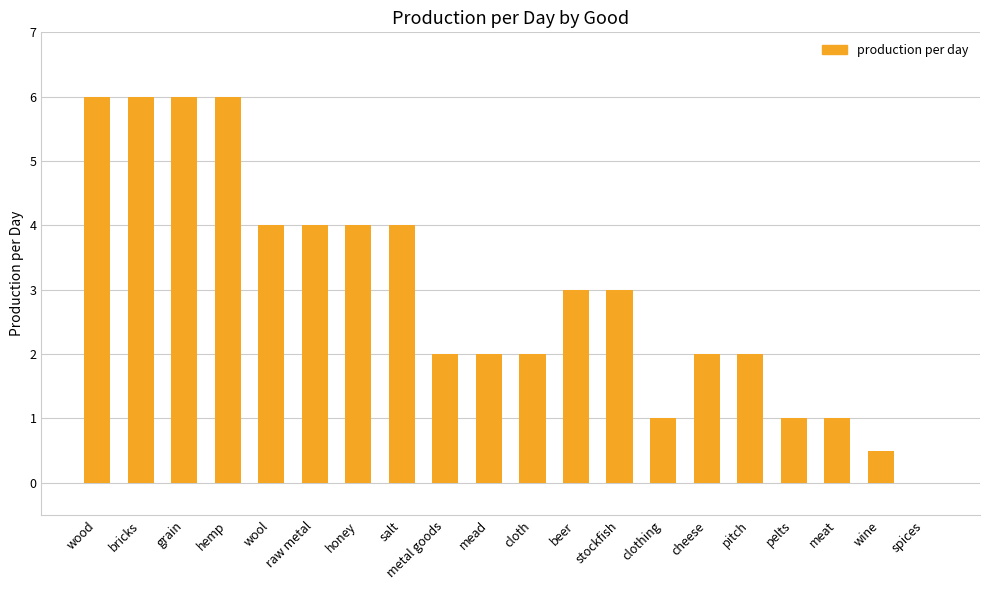

Read the value at hemp.

6.0